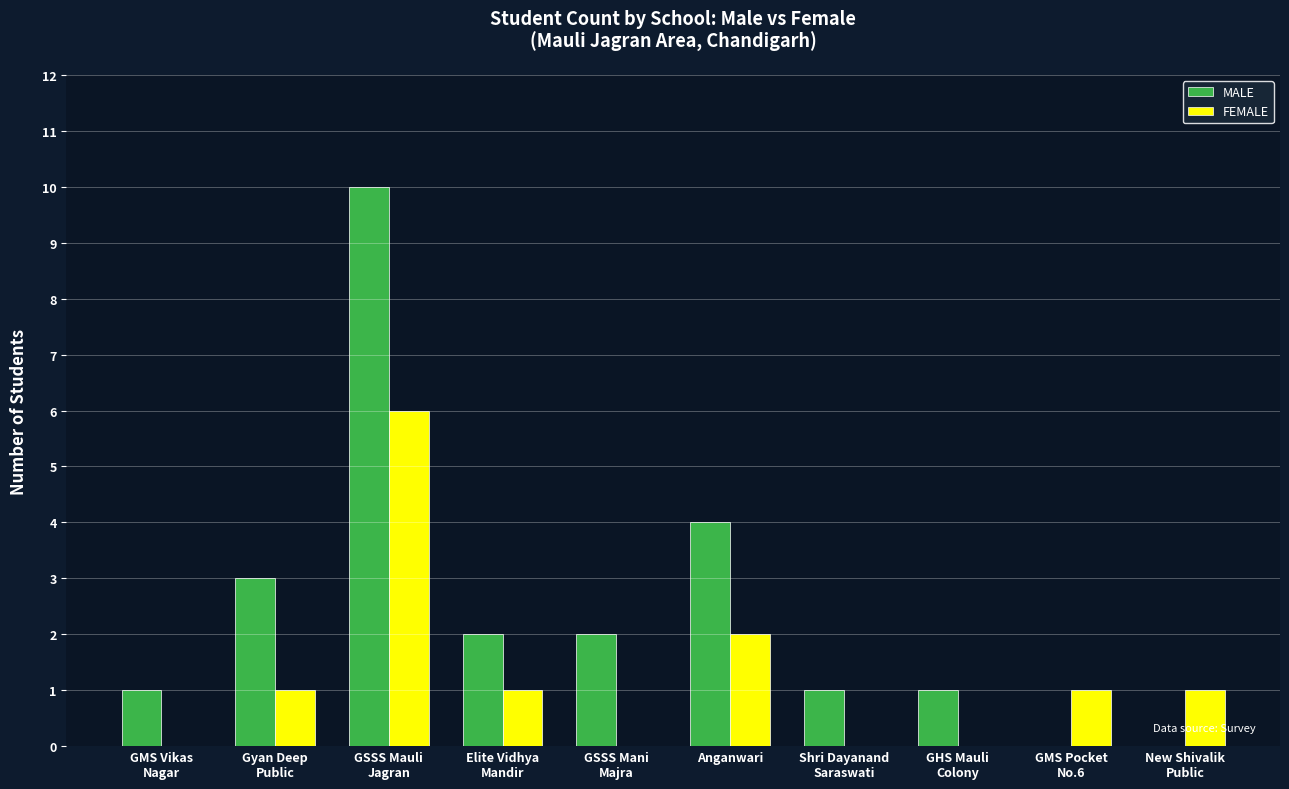

Are the bars grouped side by side (vs. stacked)?

Yes